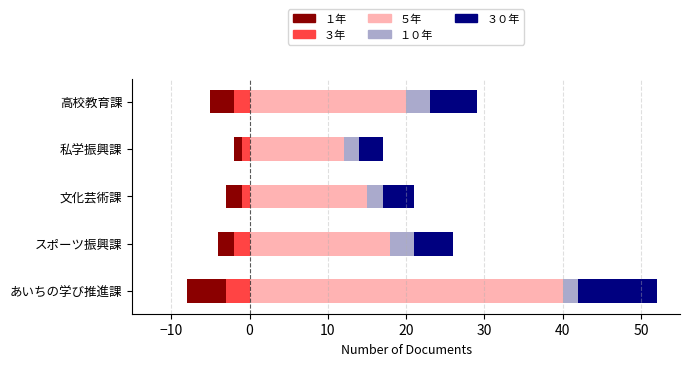

List the series in order of their peak value, lowest first.

３年, １年, １０年, ３０年, ５年